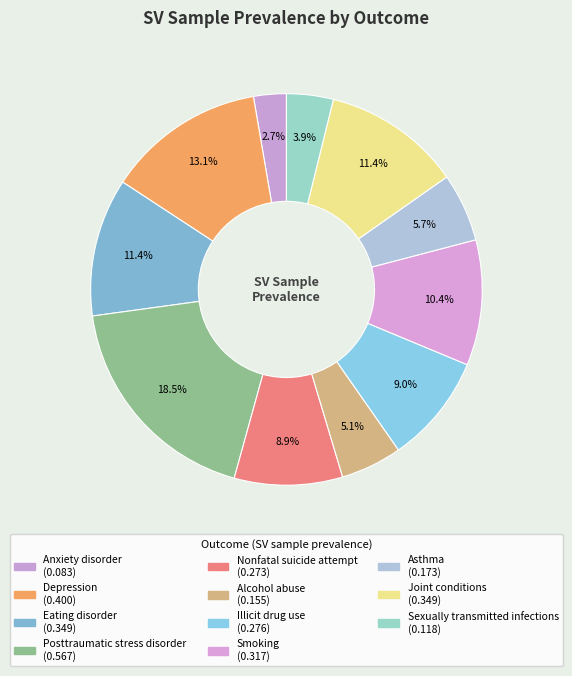

Rank the categories by value from lowest to highest.

Anxiety disorder, Sexually transmitted infections, Alcohol abuse, Asthma, Nonfatal suicide attempt, Illicit drug use, Smoking, Eating disorder, Joint conditions, Depression, Posttraumatic stress disorder